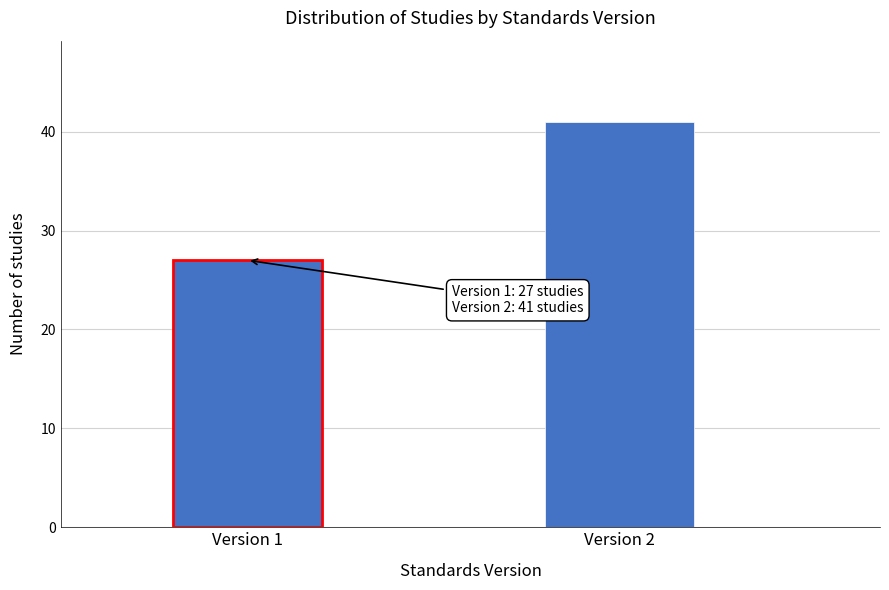

Reading left to right, list all the values displayed in this chart.

Version 1=27	Version 2=41